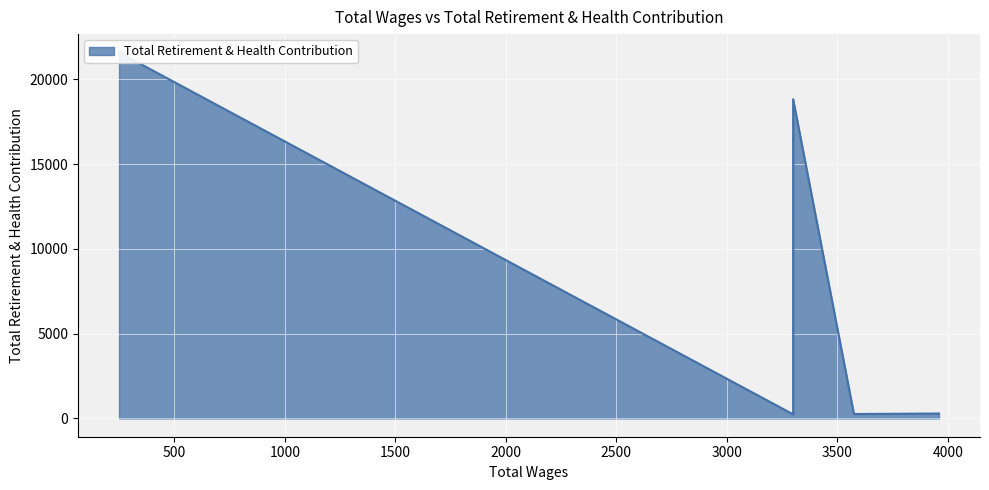

Rank the categories by value from lowest to highest.

3300, 3575, 3960, 3300, 250